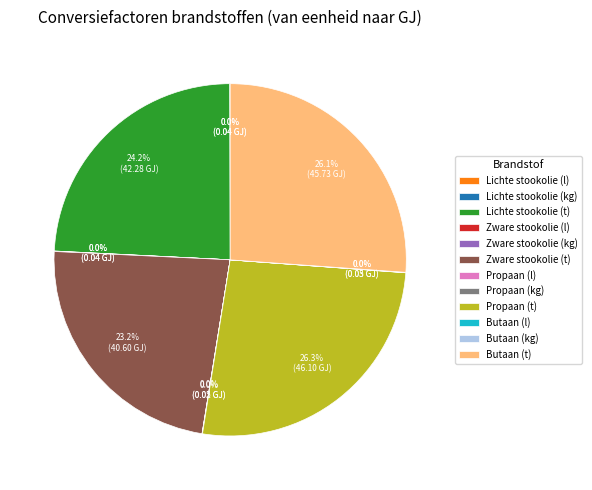

Is Propaan (t) the majority of the pie?

No